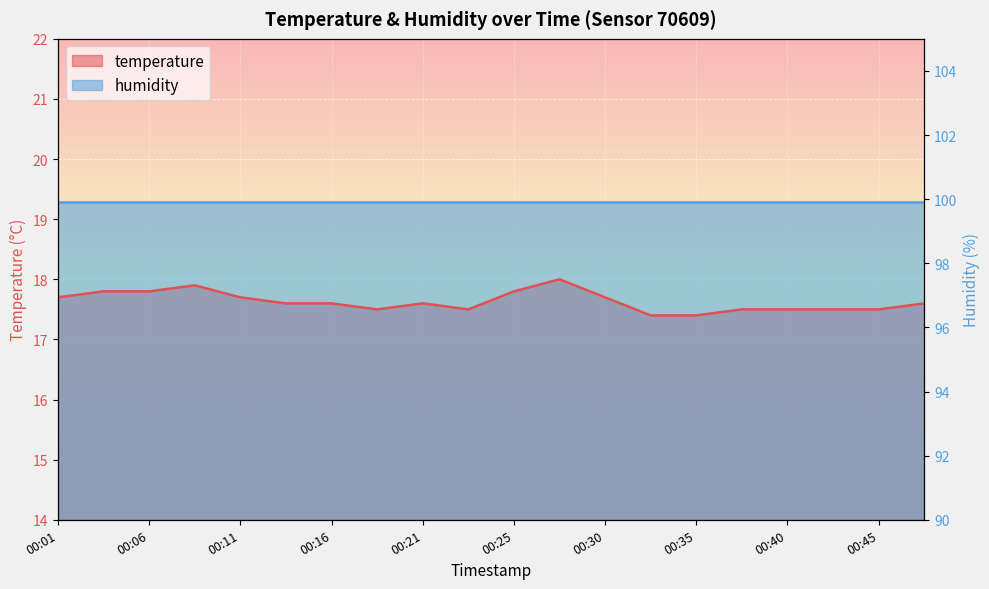

The chart shows a value of 7.4 at 00:25. True or false?

False